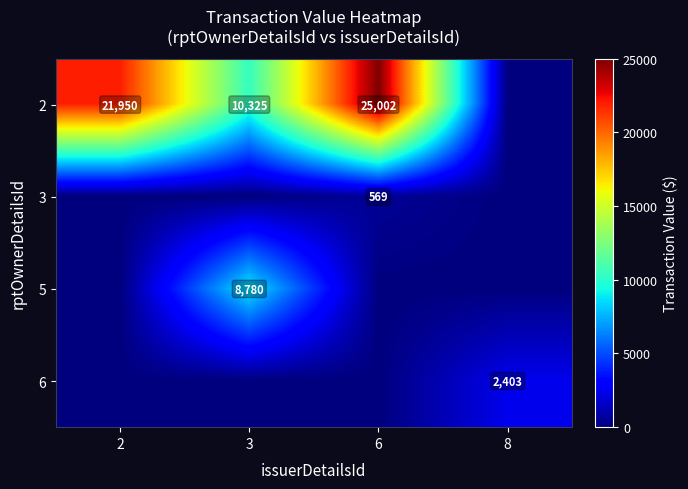

Is the value of 5 at 3 greater than the value of 3 at 6?

Yes